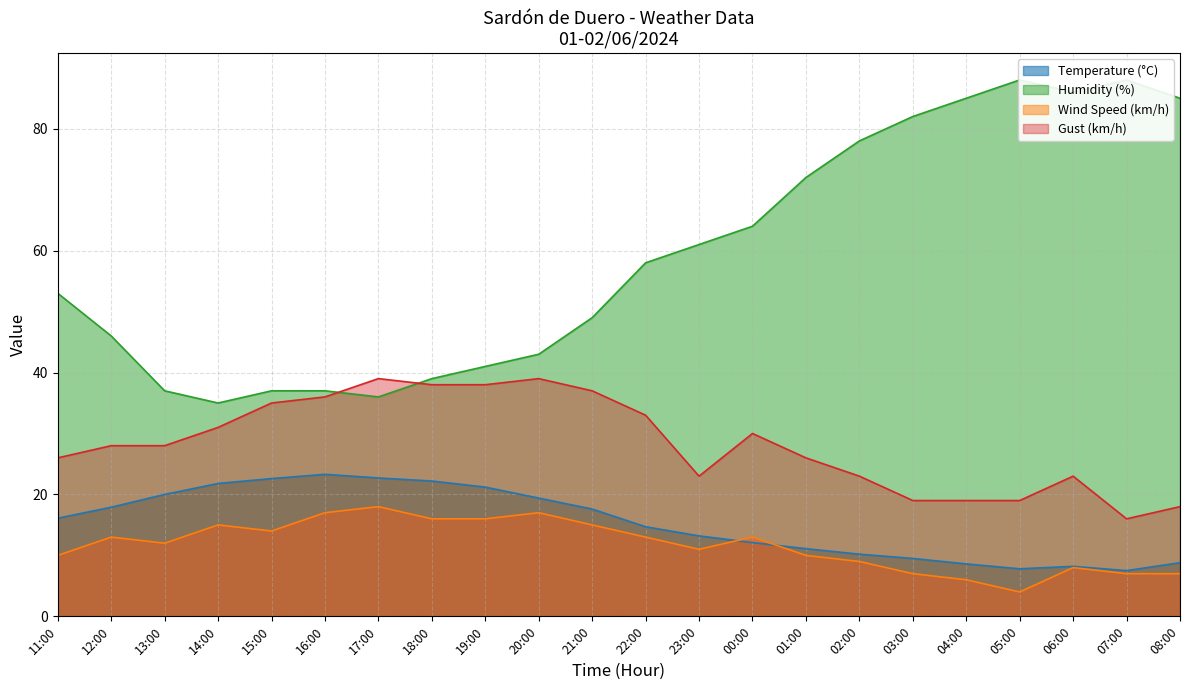

At which category does Wind Speed (km/h) reach its first local valley?

13:00